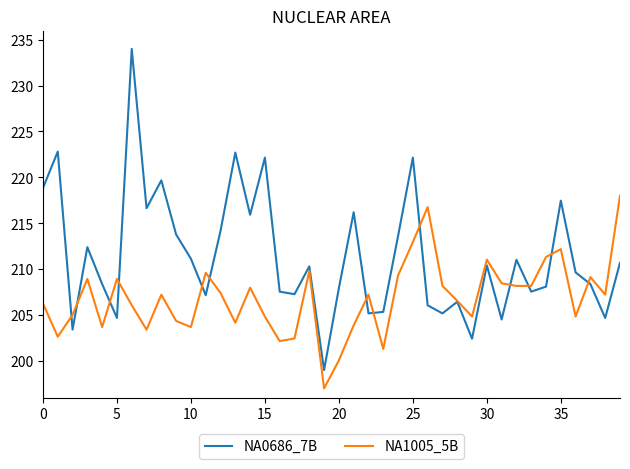

Which series has the widest spread of values?

NA0686_7B